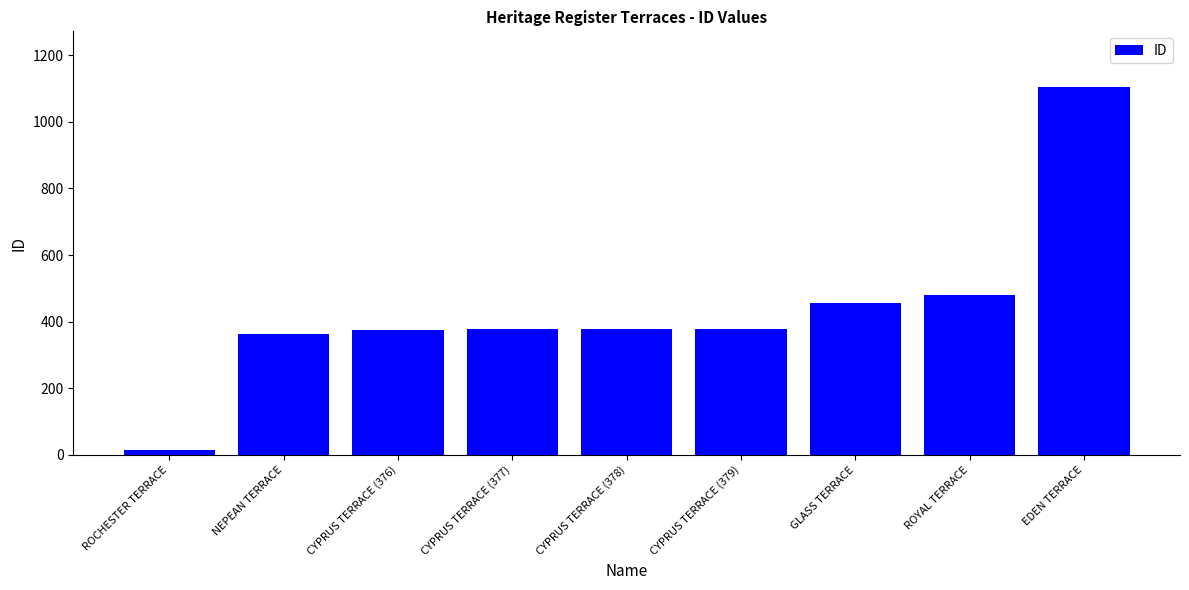

What is the label of the 5th bar from the right?

CYPRUS TERRACE (378)